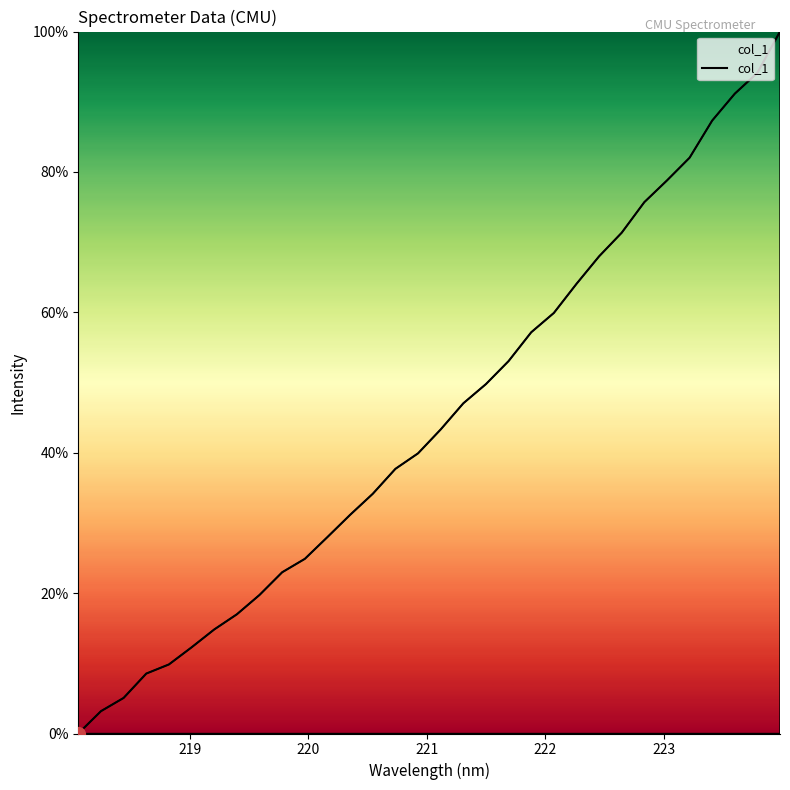

What is the difference between the maximum and minimum values?

100.0